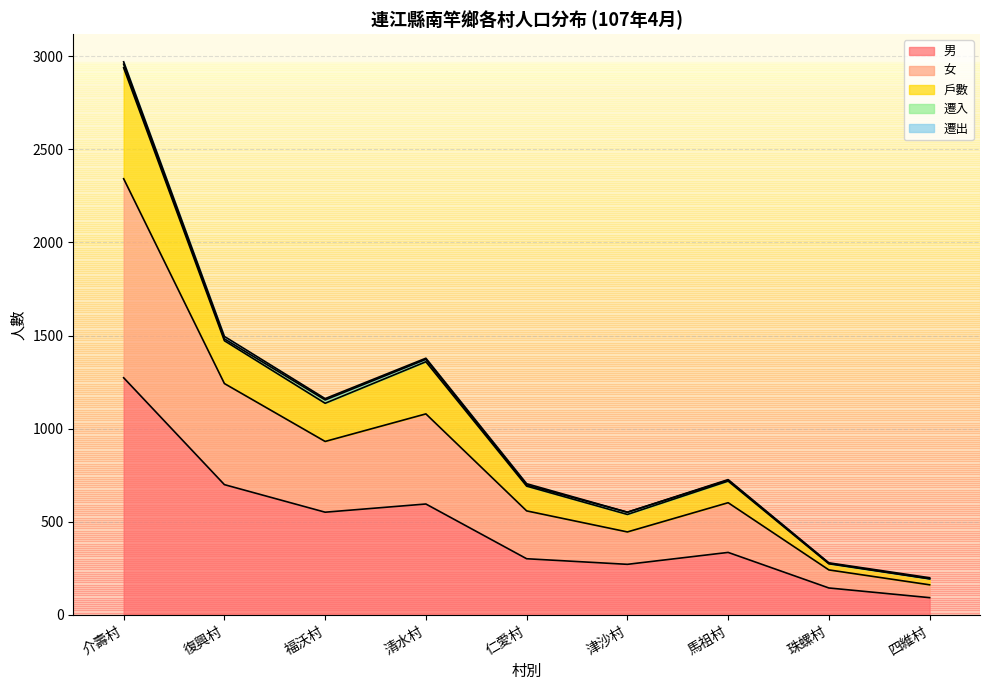

At which category is the sum across all series the highest?

介壽村